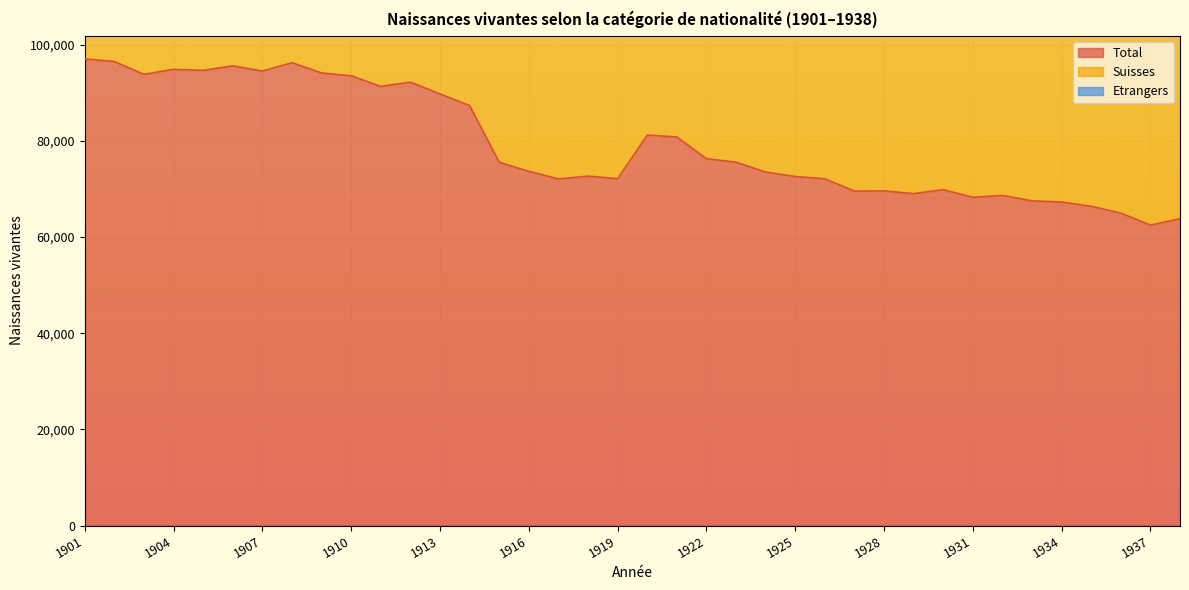

What is the difference between the maximum and minimum values in the Suisses series?

59354